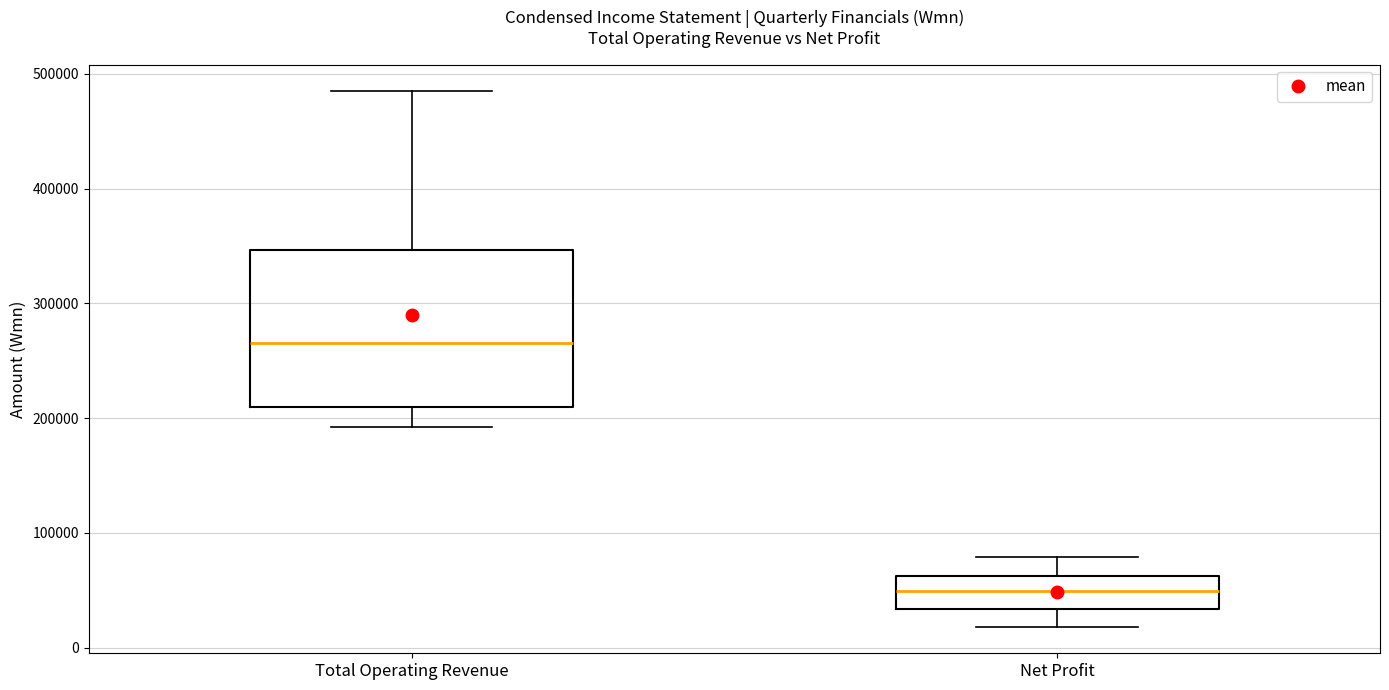

Where does the upper whisker of the box for Net Profit end on the y-axis? The values are not printed on the chart, so give them approximately, as read against the axis.

80000